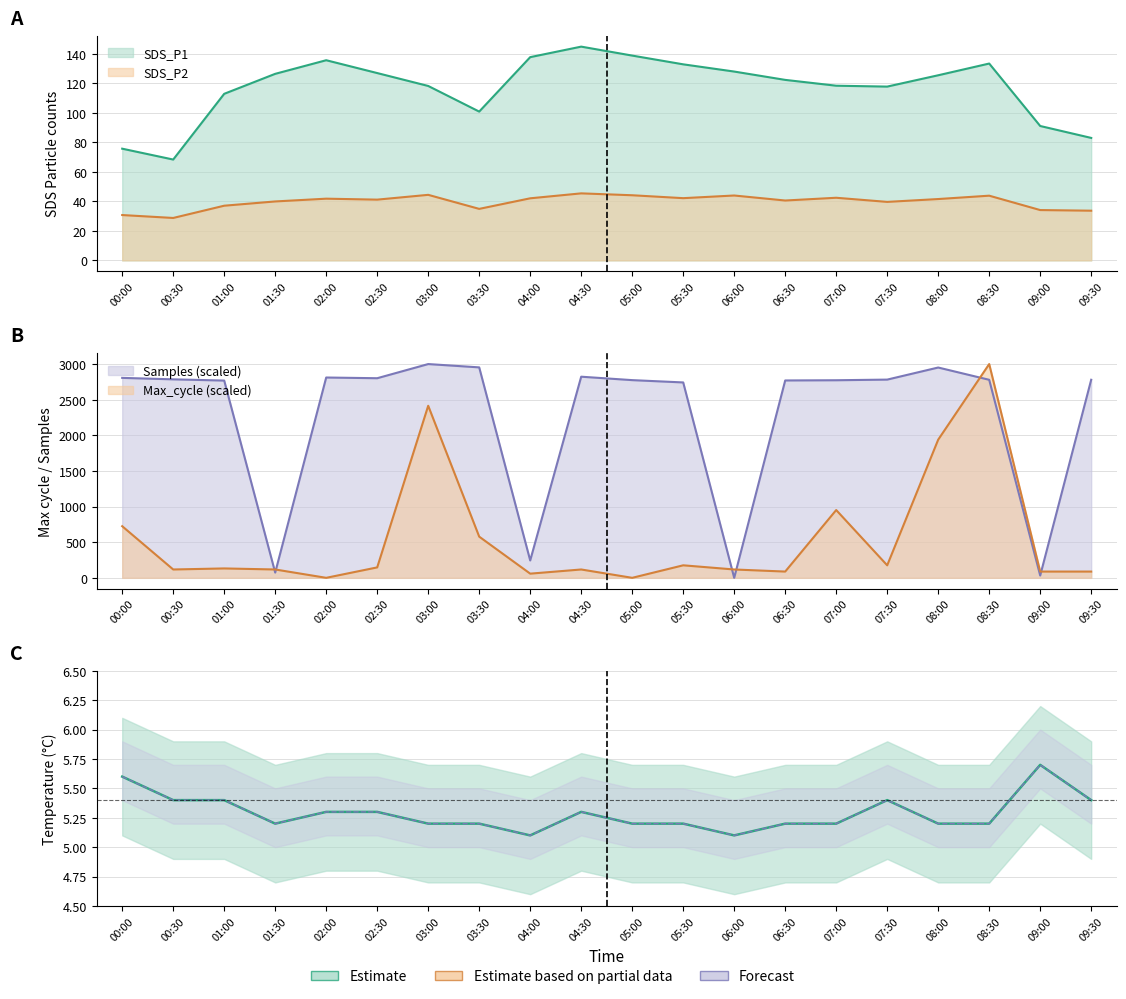

List the labels in order of value, smallest first.

04:00, 06:00, 01:30, 03:00, 03:30, 05:00, 05:30, 06:30, 07:00, 08:00, 08:30, 02:00, 02:30, 04:30, 00:30, 01:00, 07:30, 09:30, 00:00, 09:00